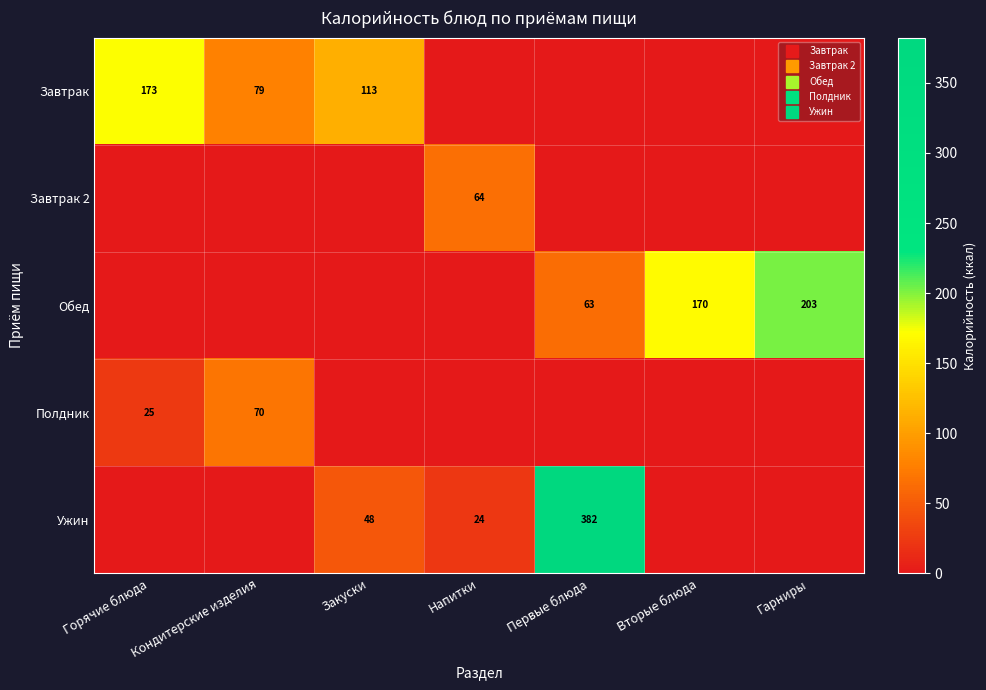

What is the total value across all series at Вторые блюда?

169.8